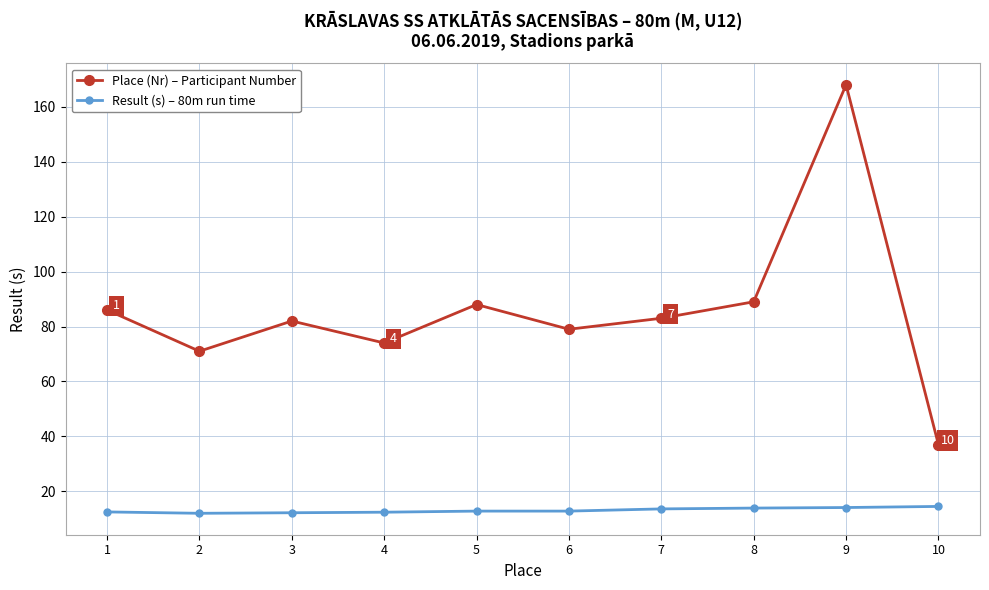

Is it true that Place (Nr) – Participant Number equals 83.0 at 7?

True